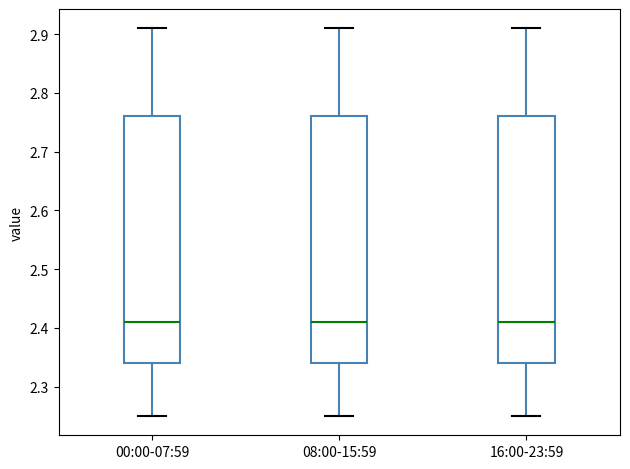

Reading left to right, read every box against the y-axis: the position of its median line, the range the box covers, and the ends of its whiskers. The values are not printed on the chart, so give them approximately, as read against the axis.

00:00-07:59: median 2.41, box 2.34 to 2.76, whiskers 2.25 to 2.91
08:00-15:59: median 2.41, box 2.34 to 2.76, whiskers 2.25 to 2.91
16:00-23:59: median 2.41, box 2.34 to 2.76, whiskers 2.25 to 2.91